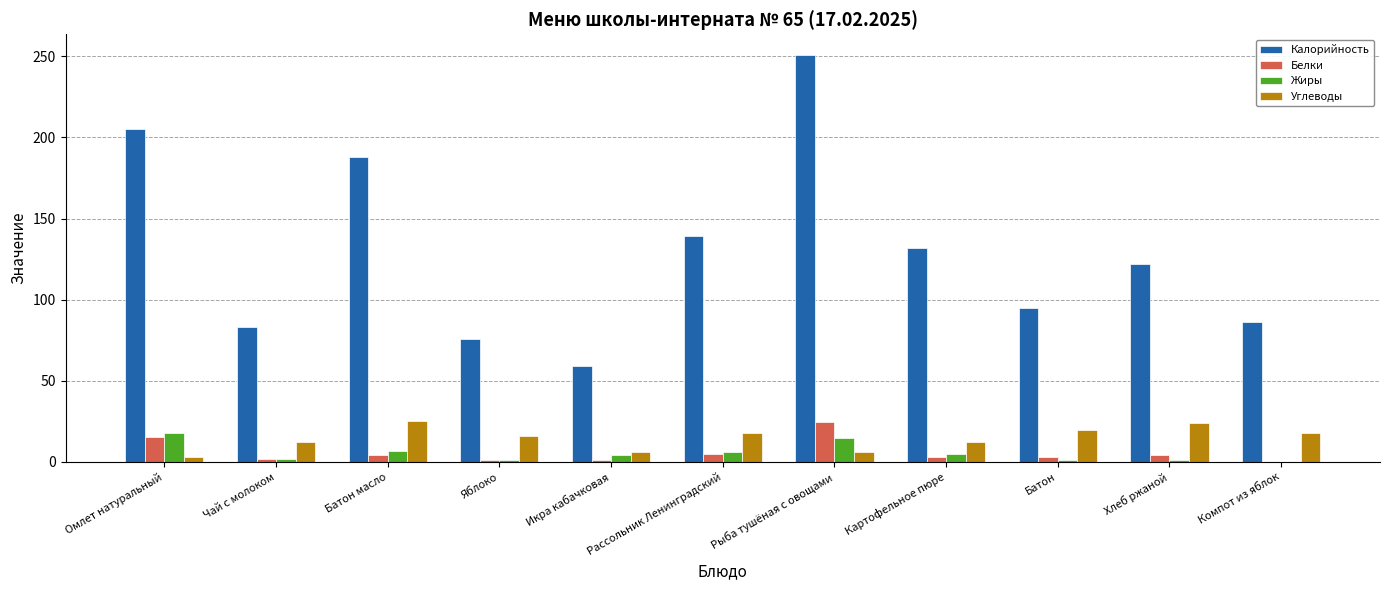

Is it true that Калорийность equals 46.8 at Картофельное пюре?

False